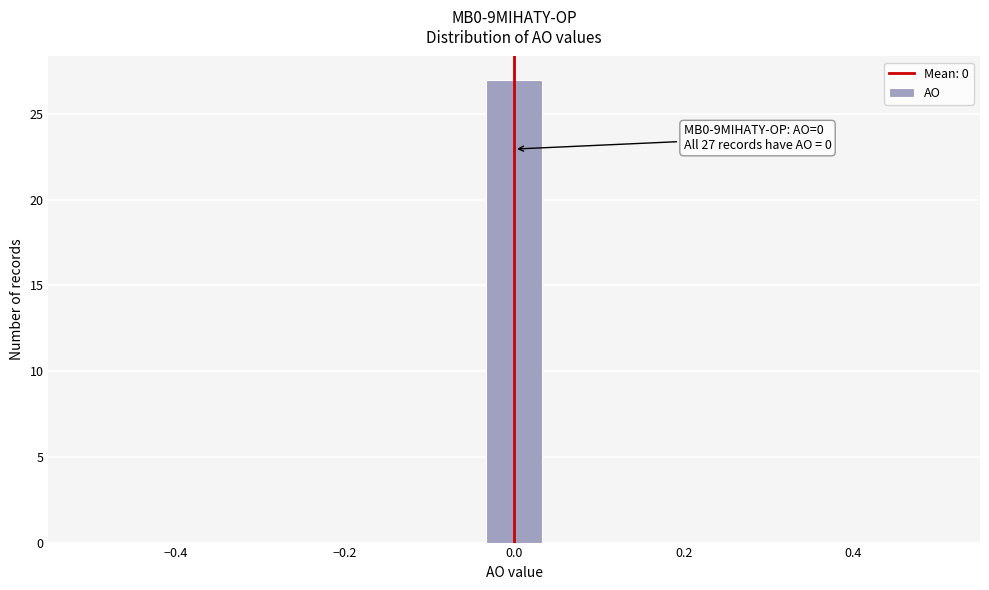

Read against the x-axis, roughly where is the centre of the tallest bar?

0.00